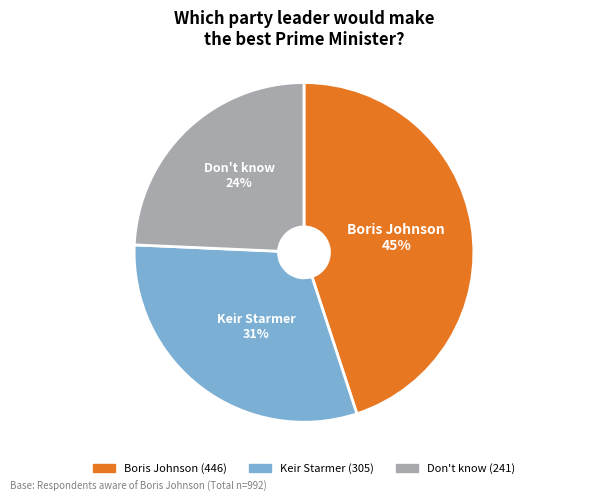

Rank the categories by value from lowest to highest.

Don't know, Keir Starmer, Boris Johnson